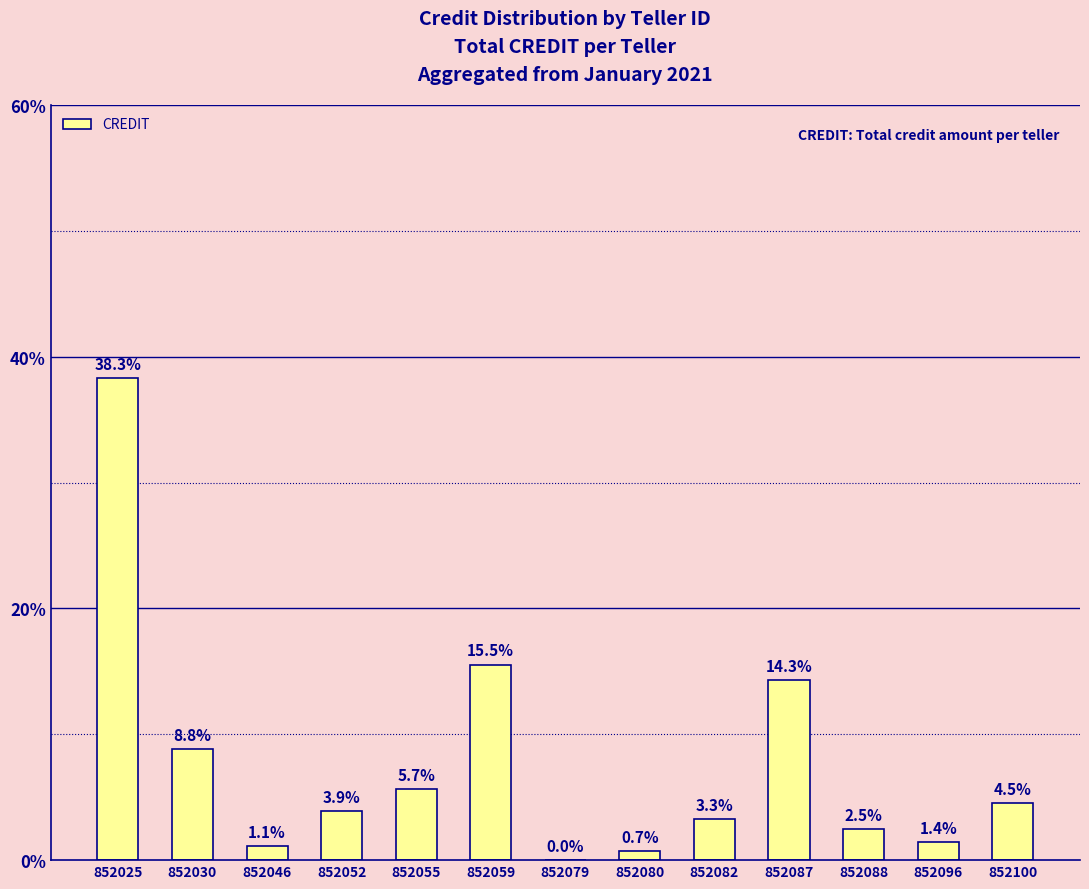

How many data points does each series have?

13